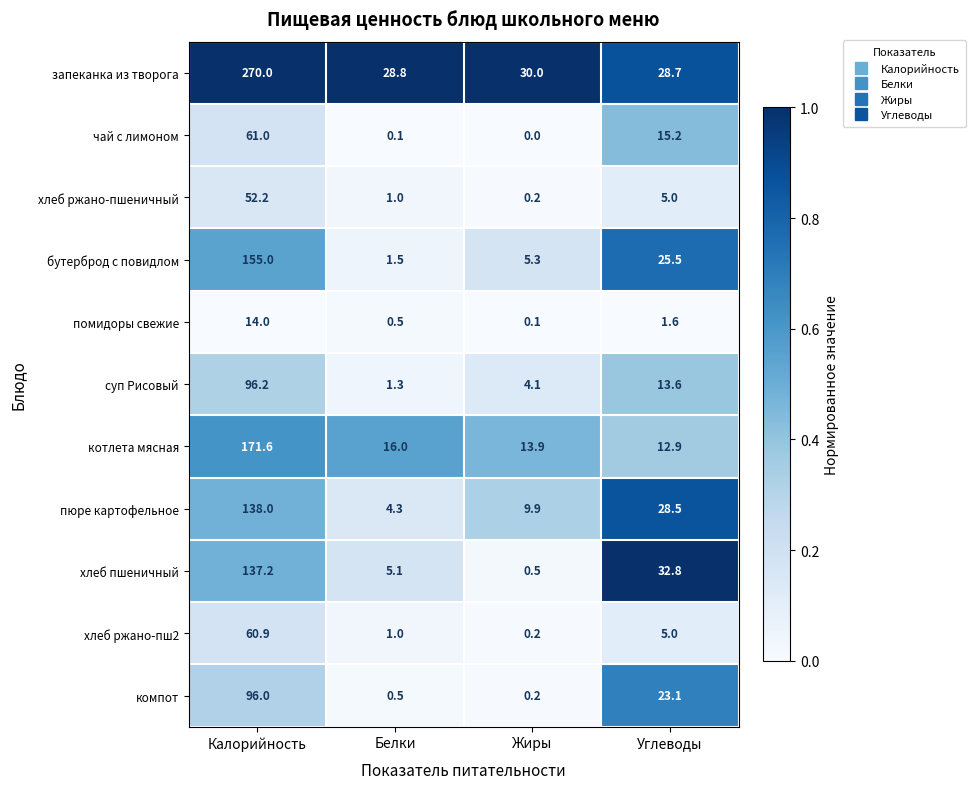

What is the difference between the second highest and second lowest values in the хлеб ржано-пш2 series?

4.0